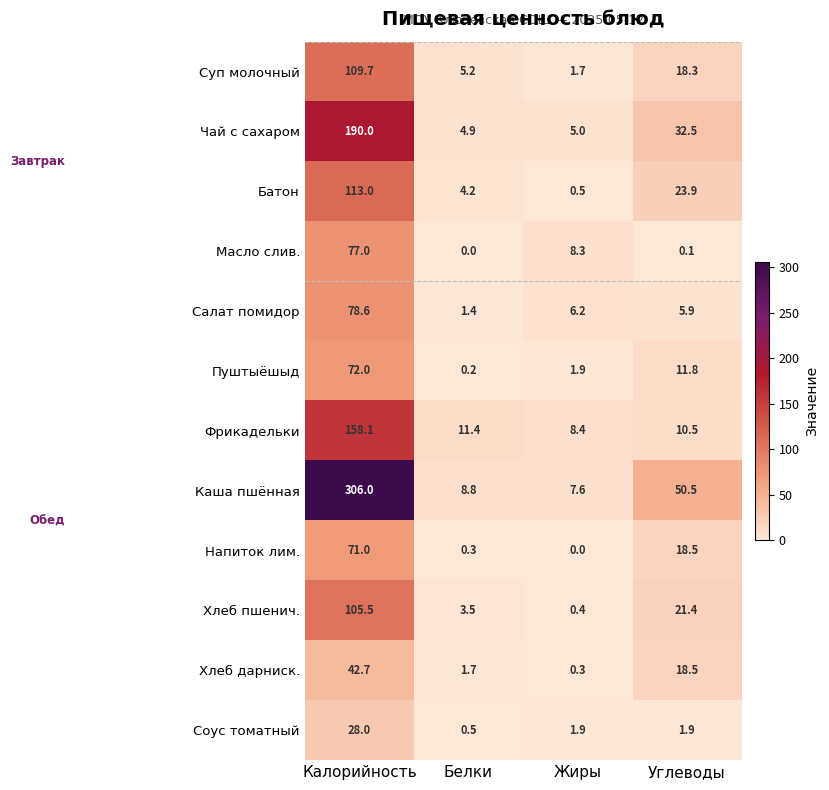

List the series in order of their peak value, highest first.

Каша пшённая, Чай с сахаром, Фрикадельки, Батон, Суп молочный, Хлеб пшенич., Салат помидор, Масло слив., Пуштыёшыд, Напиток лим., Хлеб дарниск., Соус томатный